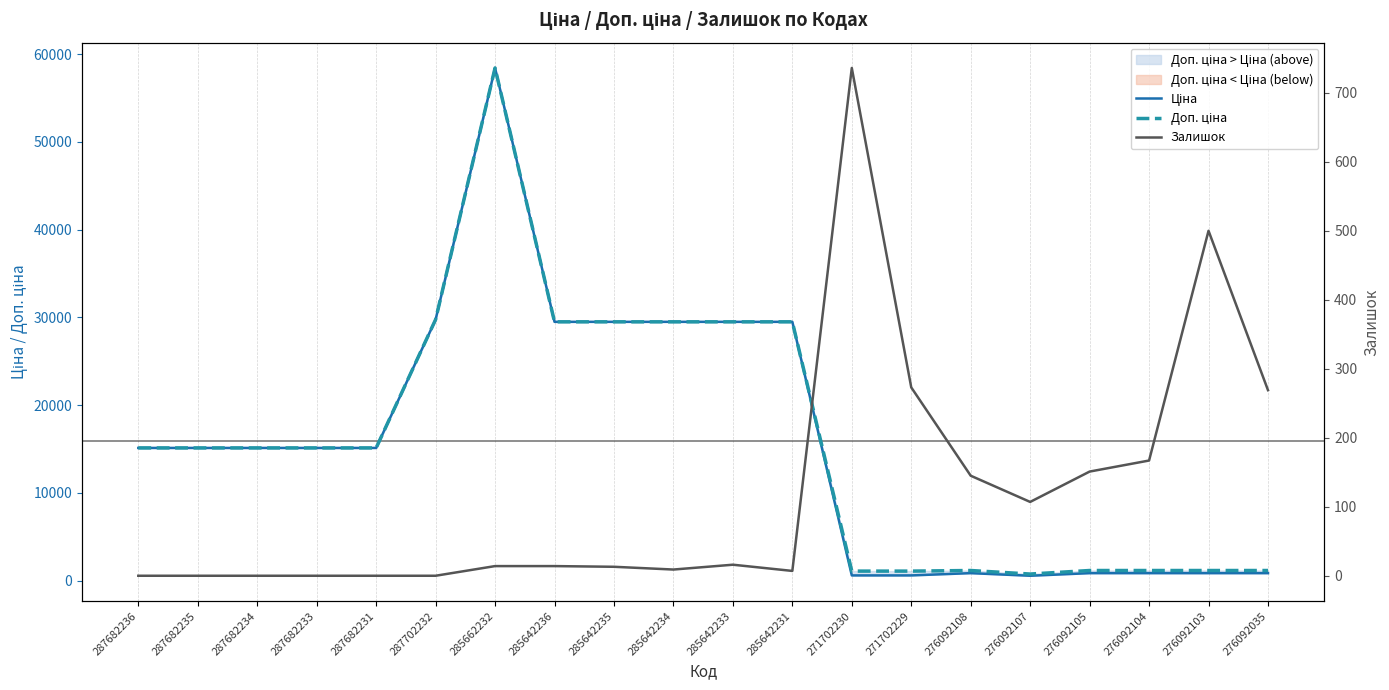

What is the maximum value for Ціна?

58426.5